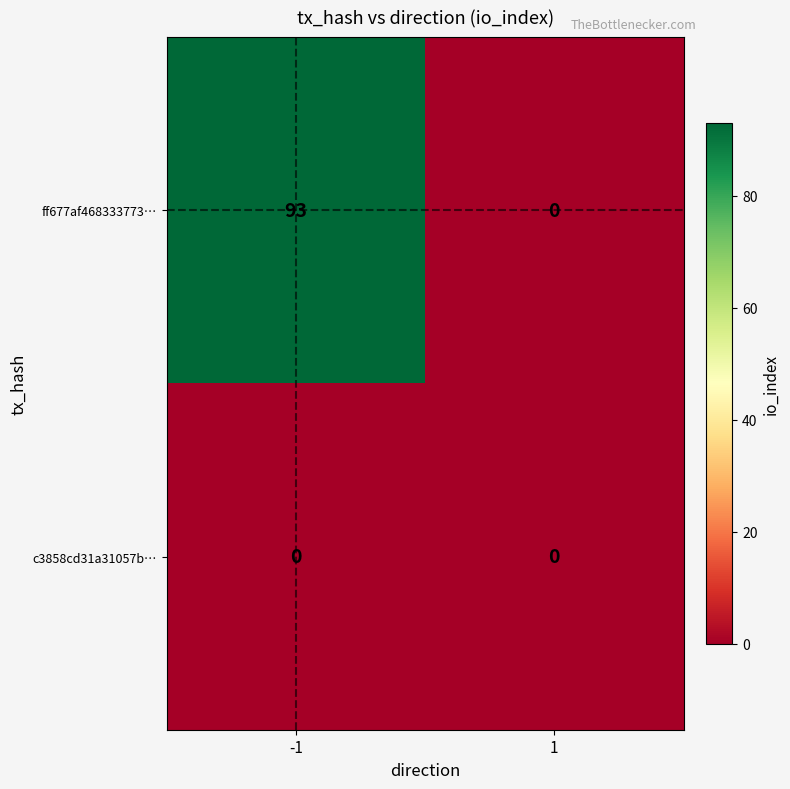

True or false: c3858cd31a31057b… has a value of 0 at -1.

True